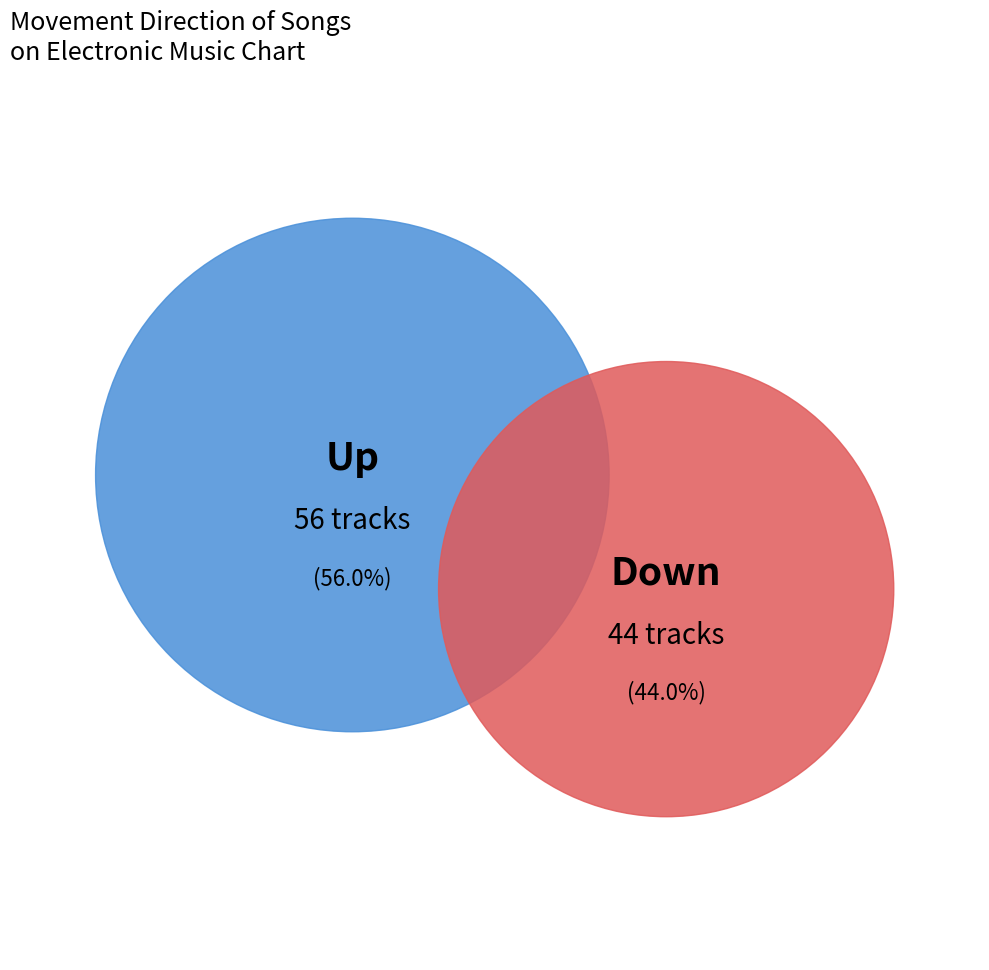

To the nearest percent, what portion does Down represent?

44%